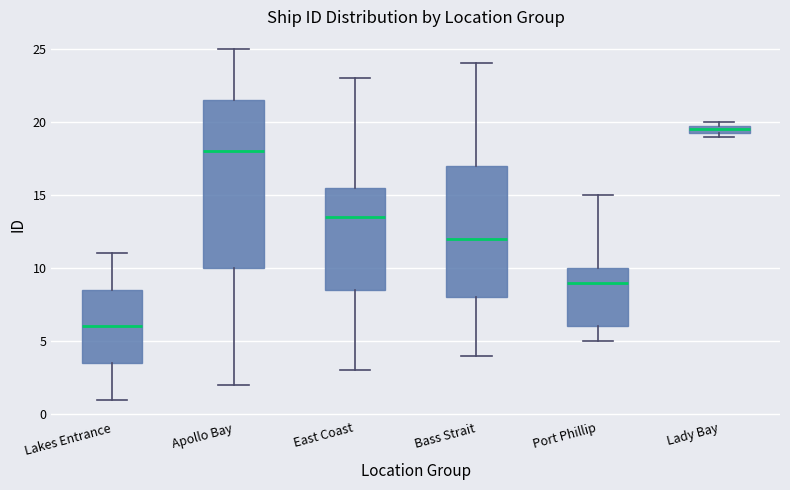

Comparing the boxes themselves (not the whiskers), which one is the tallest?

Apollo Bay